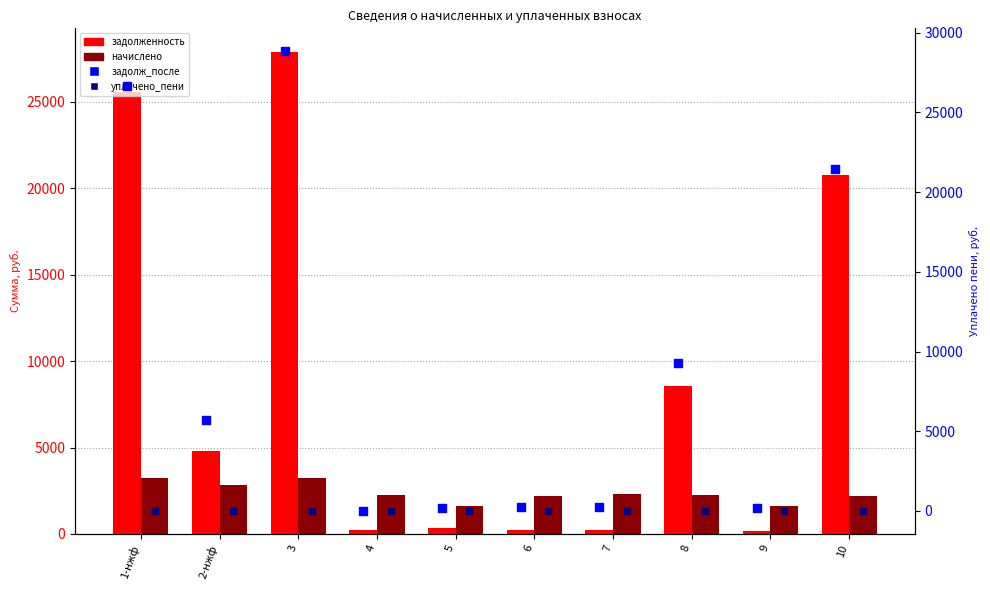

Which series has the widest spread of Y values?

задолж_после